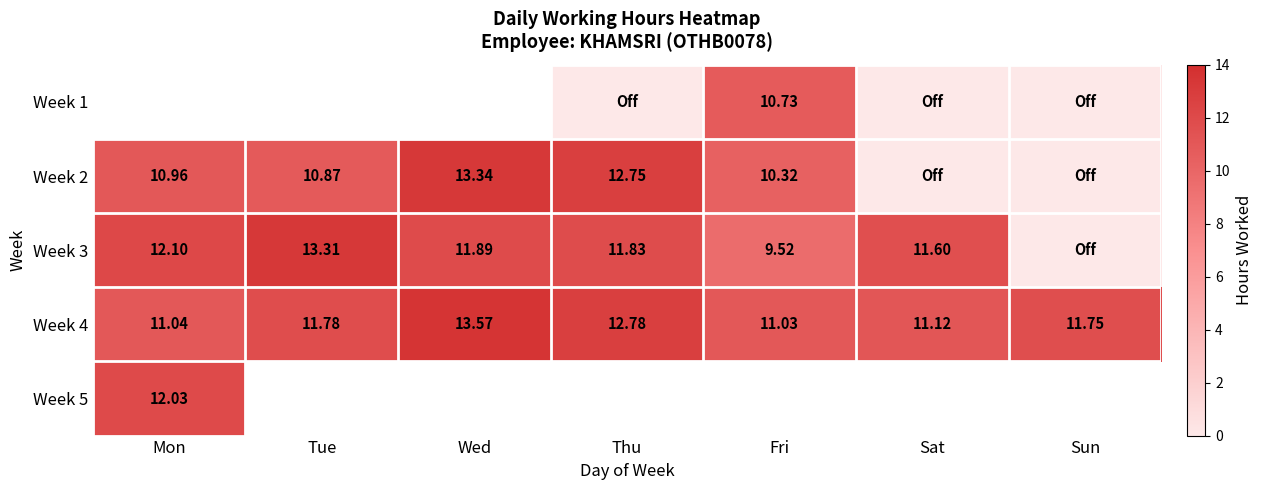

Which label corresponds to the smallest value in the chart?

Thu